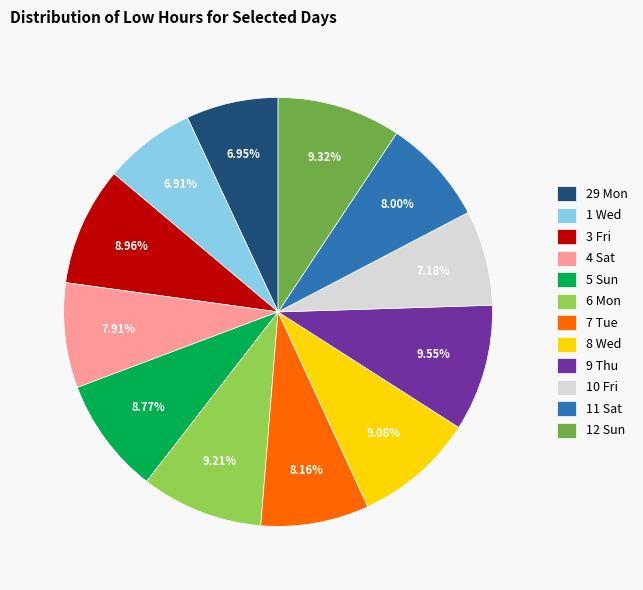

Which has a higher value, 11 Sat or 6 Mon?

6 Mon